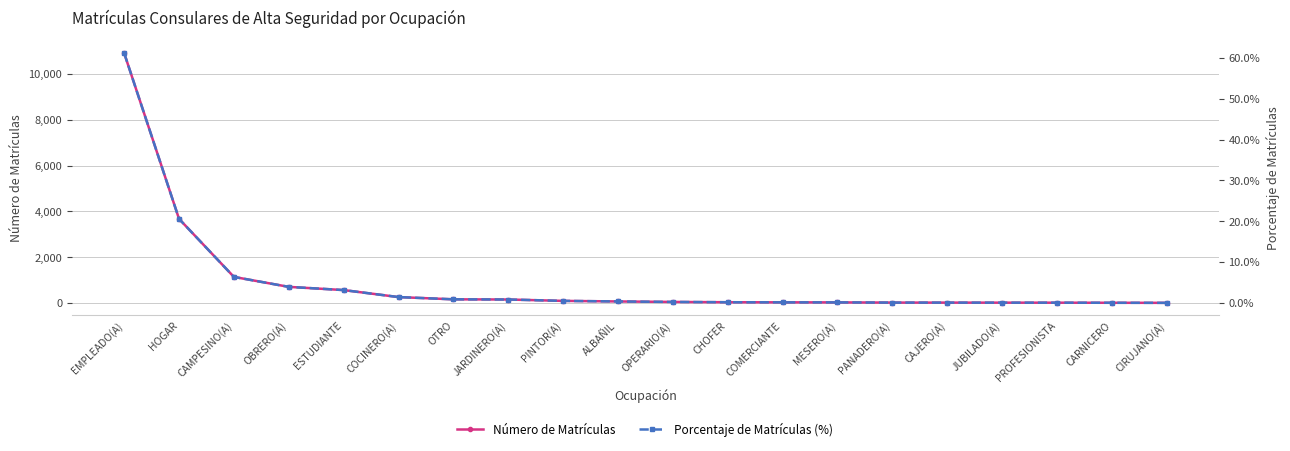

The value of Número de Matrículas at PROFESIONISTA is 8.0. True or false?

True